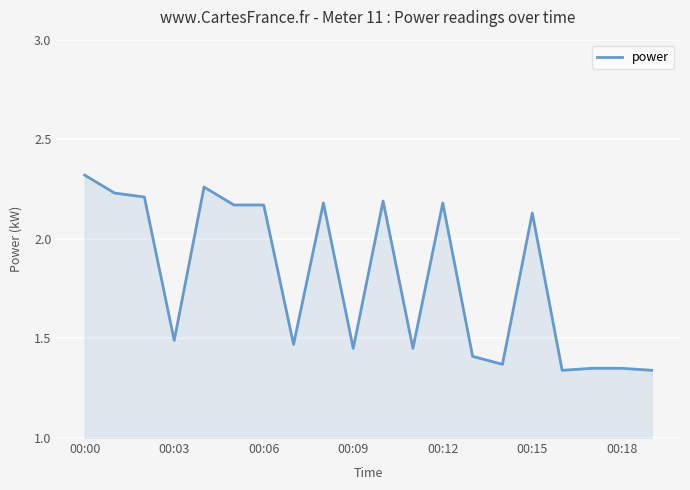

What is the difference between the maximum and minimum values?

1.0